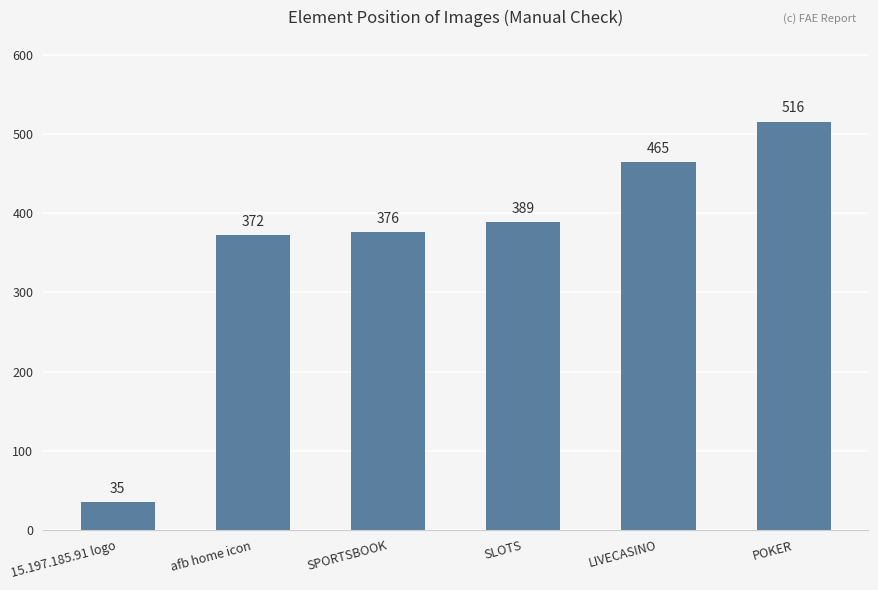

The chart shows a value of 684 at POKER. True or false?

False